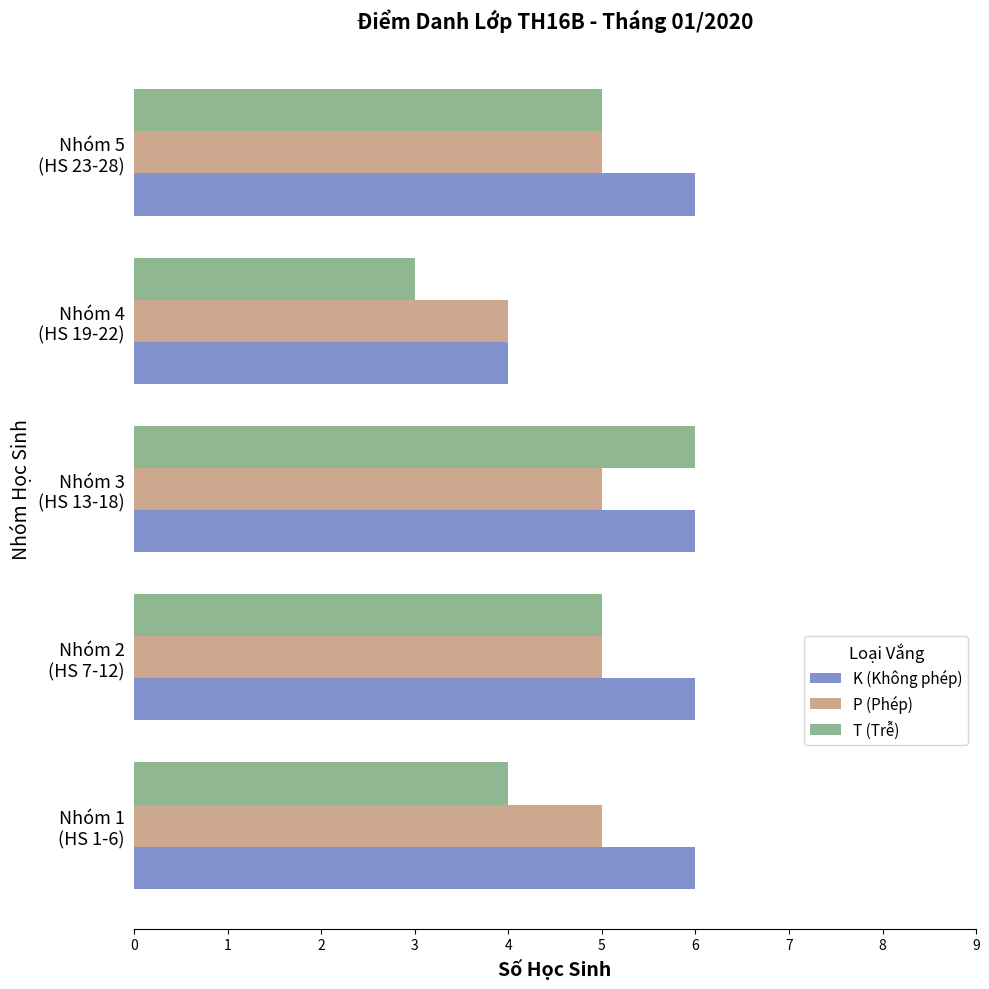

How many data points does each series have?

5